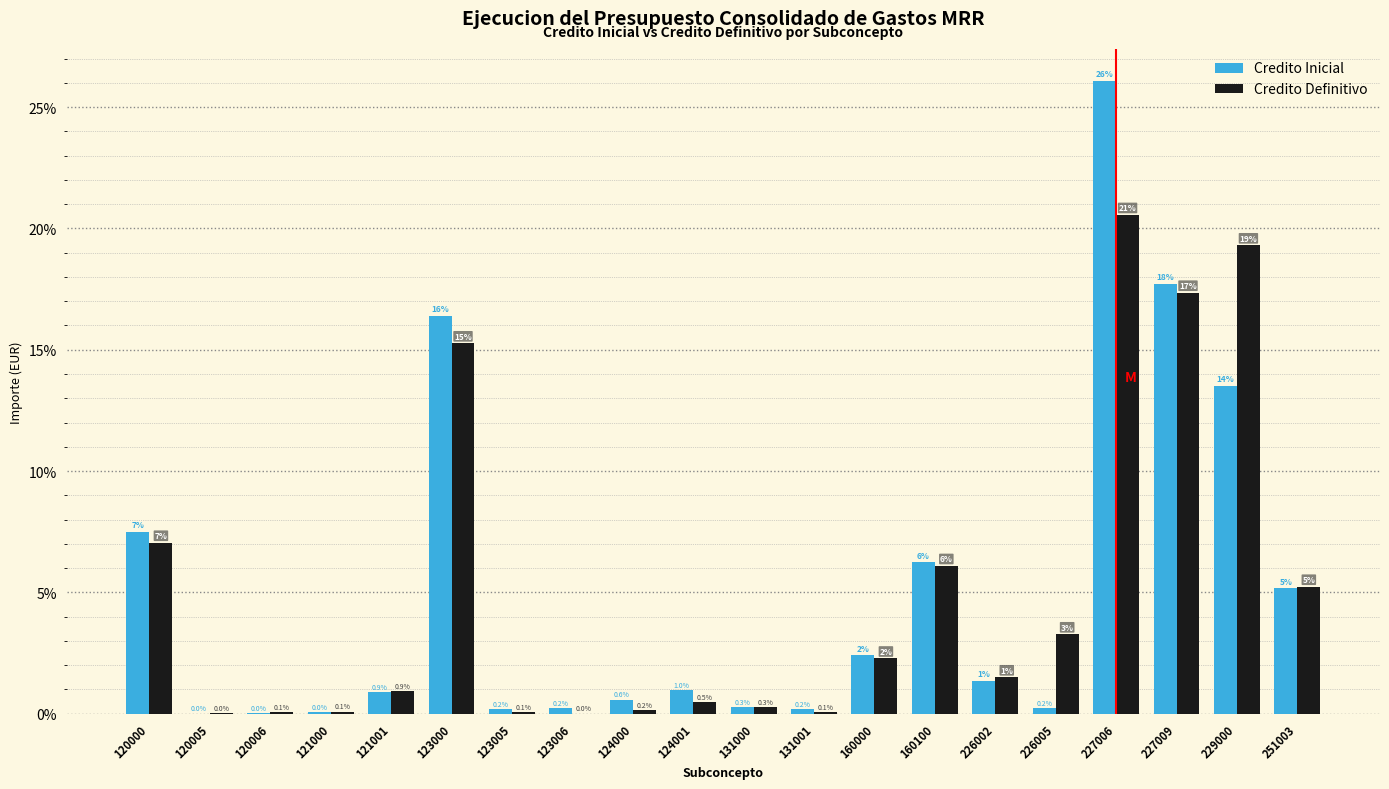

What is the maximum value shown in the chart?

26.1